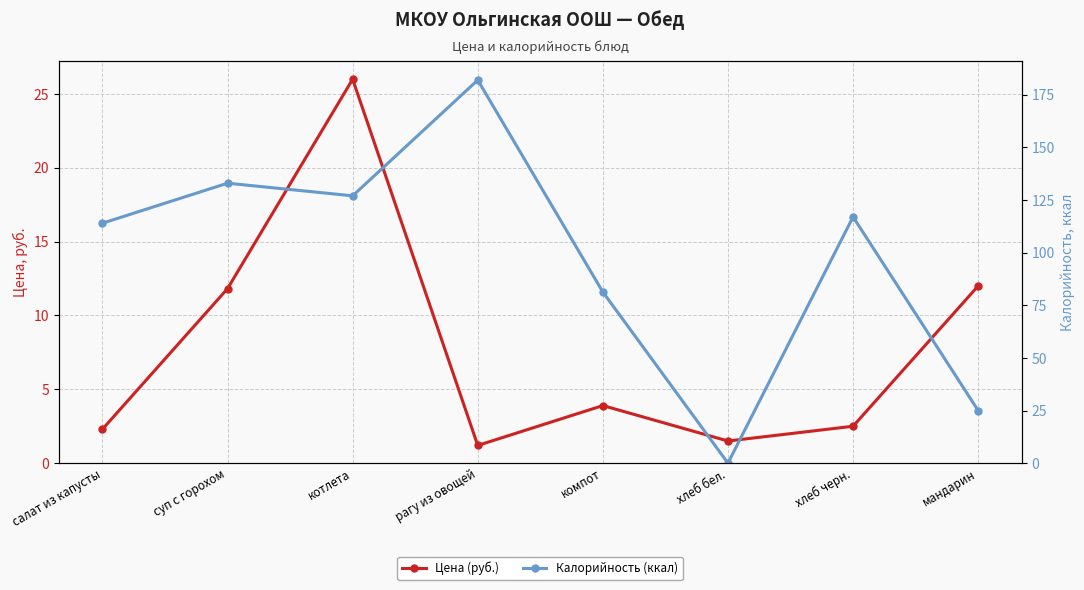

At which category is the sum across all series the highest?

рагу из овощей